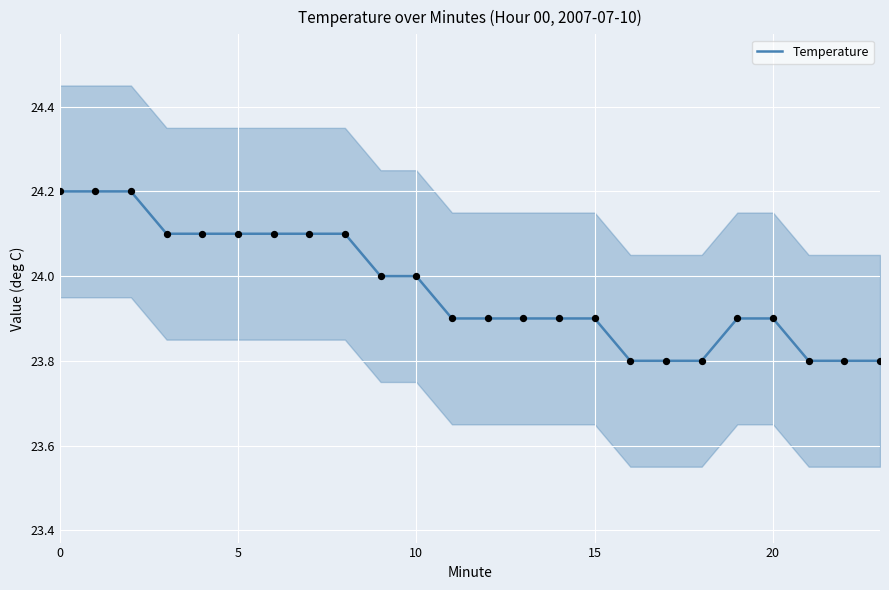

Is it true that Temperature equals 37.0 at 0?

False